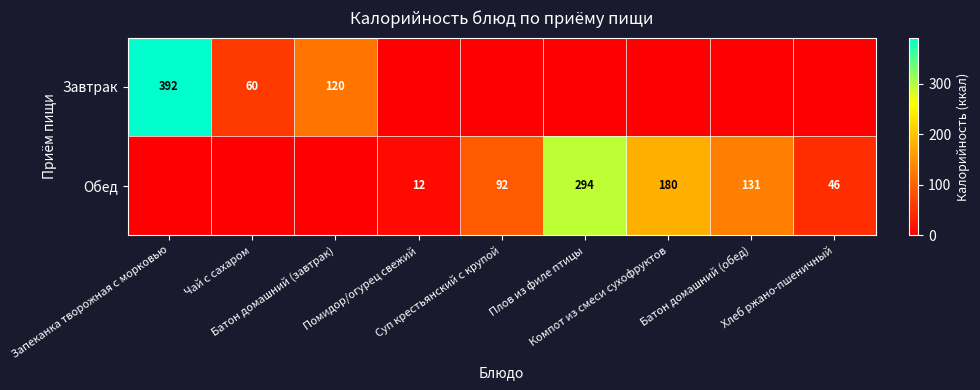

Where does the Обед series first go above 46?

Суп крестьянский с крупой